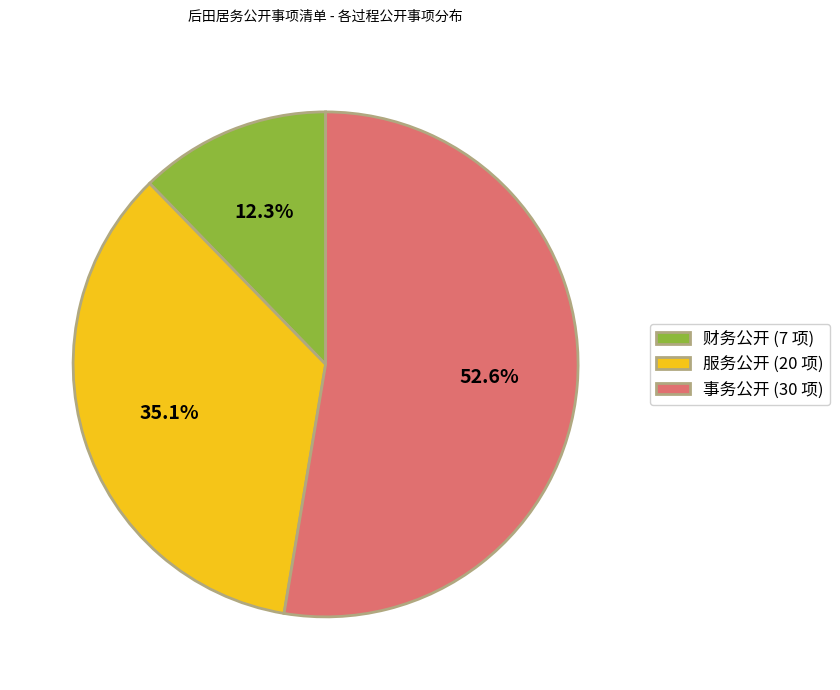

True or false: 财务公开 accounts for 4% of the total.

False